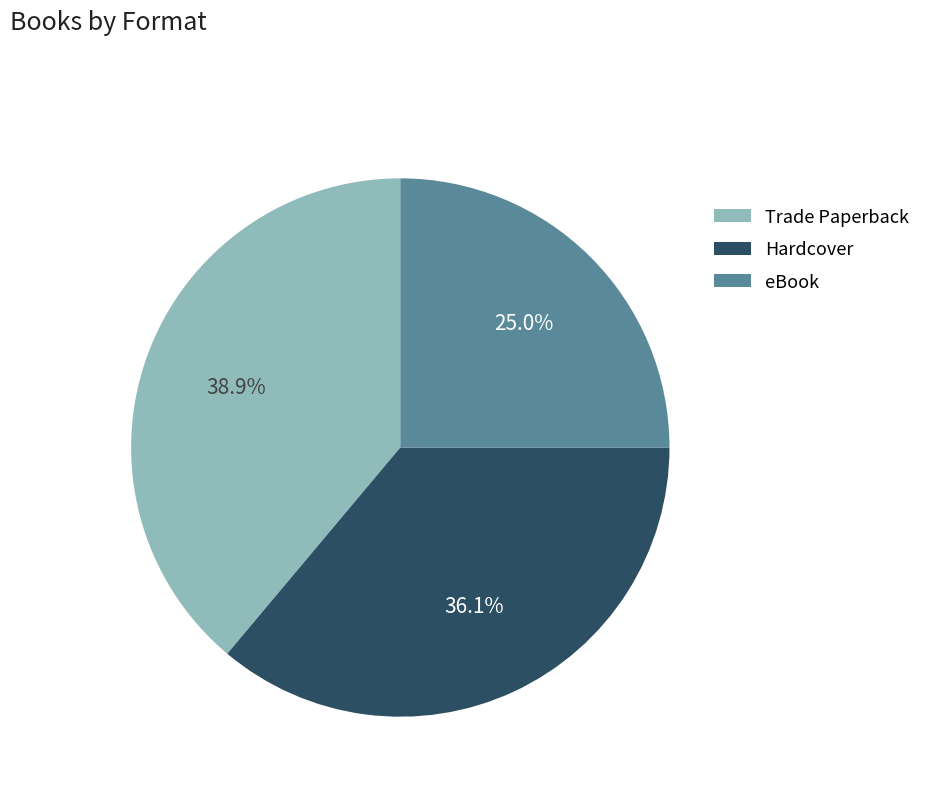

How many segments does this pie chart have?

3